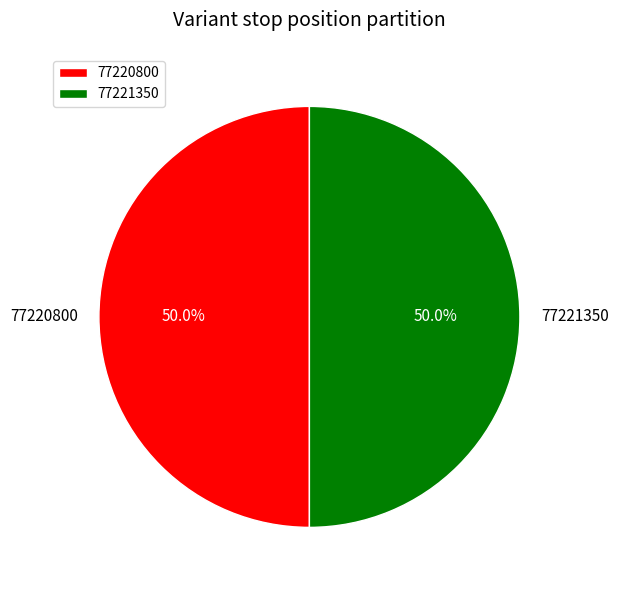

Is it true that 77220800 is 50% of the pie?

True